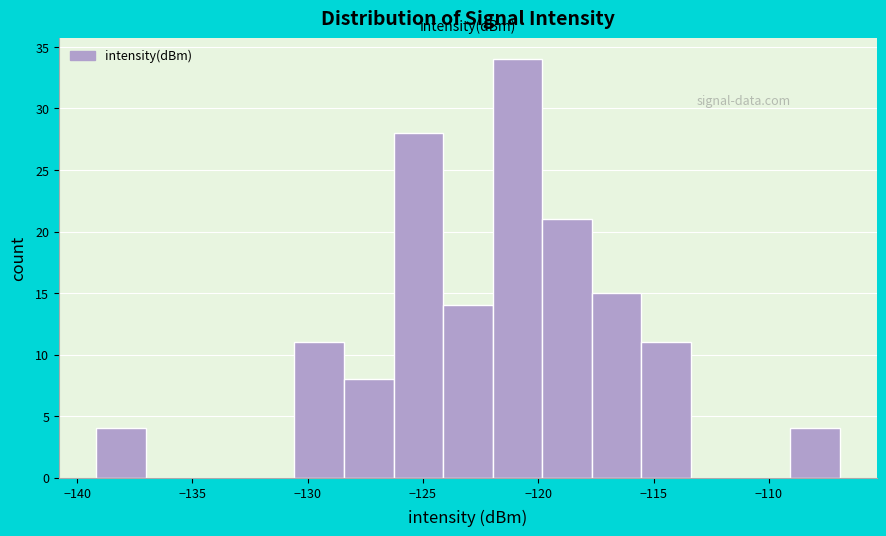

Reading left to right, transcribe this chart: for each bar, give the range it covers on the x-axis and its height. Neither the bar edges nor the heights are printed on the chart, so give them approximately, as read against the axes.

-139.0 to -137.0: 4
-137.0 to -135.0: 0
-135.0 to -132.5: 0
-132.5 to -130.5: 0
-130.5 to -128.5: 11
-128.5 to -126.5: 8
-126.5 to -124.0: 28
-124.0 to -122.0: 14
-122.0 to -120.0: 34
-120.0 to -117.5: 21
-117.5 to -115.5: 15
-115.5 to -113.5: 11
-113.5 to -111.0: 0
-111.0 to -109.0: 0
-109.0 to -107.0: 4